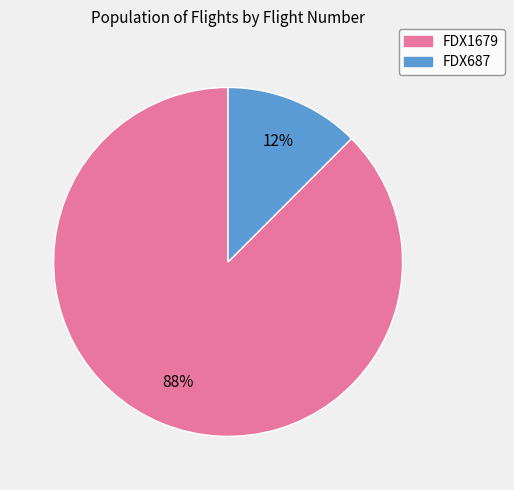

Does any single category account for the majority?

Yes